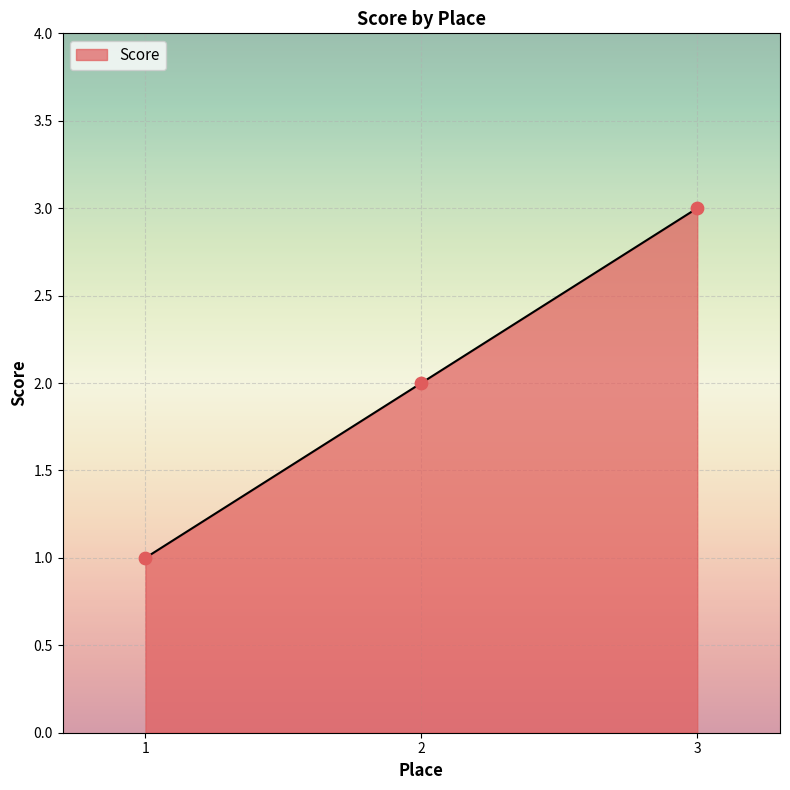

Between 2 and 3, which is larger?

3